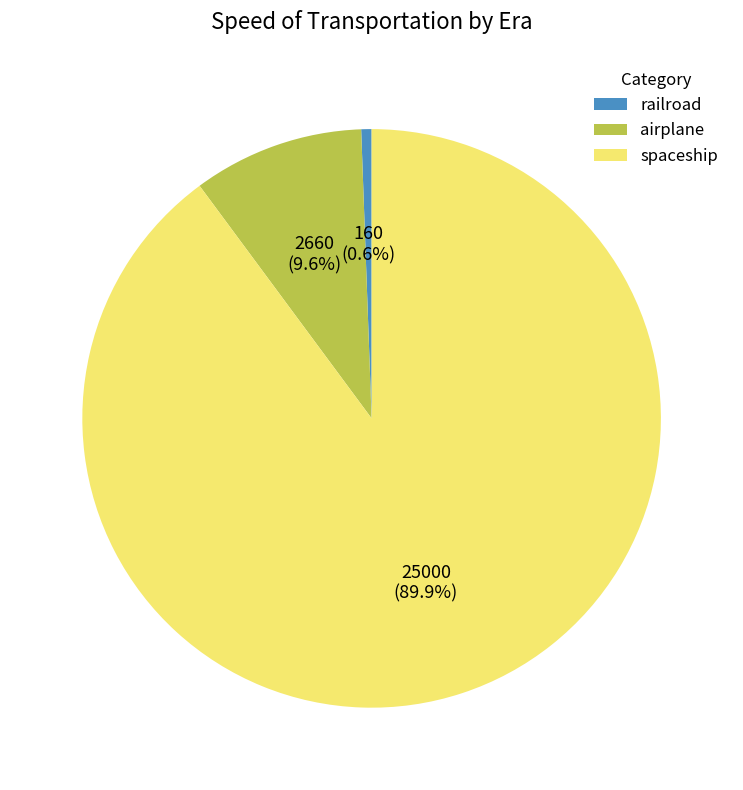

Does spaceship represent more than half of the total?

Yes